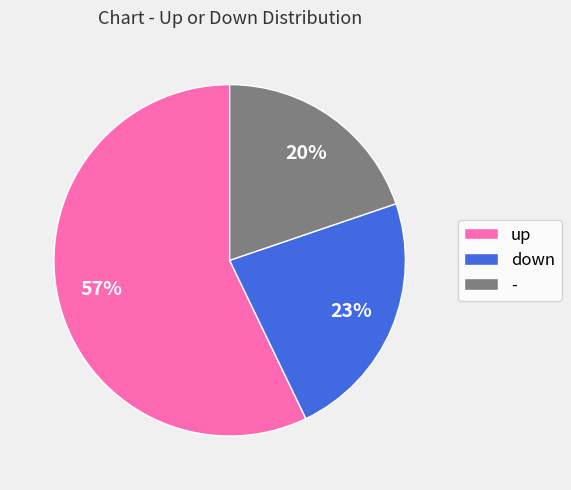

How many segments does this pie chart have?

3